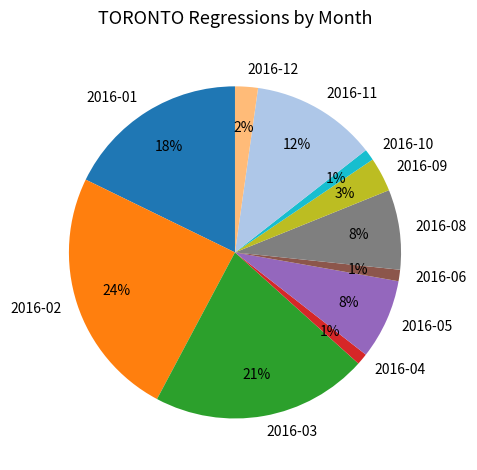

Which has a higher value, 2016-01 or 2016-04?

2016-01